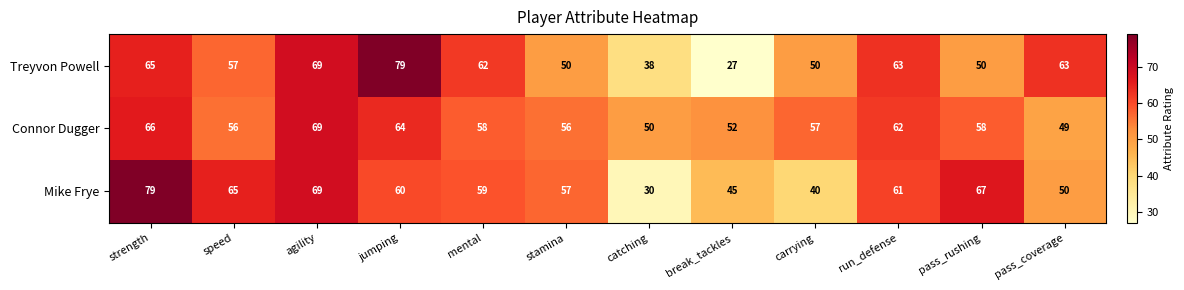

True or false: Connor Dugger has a value of 69 at agility.

True